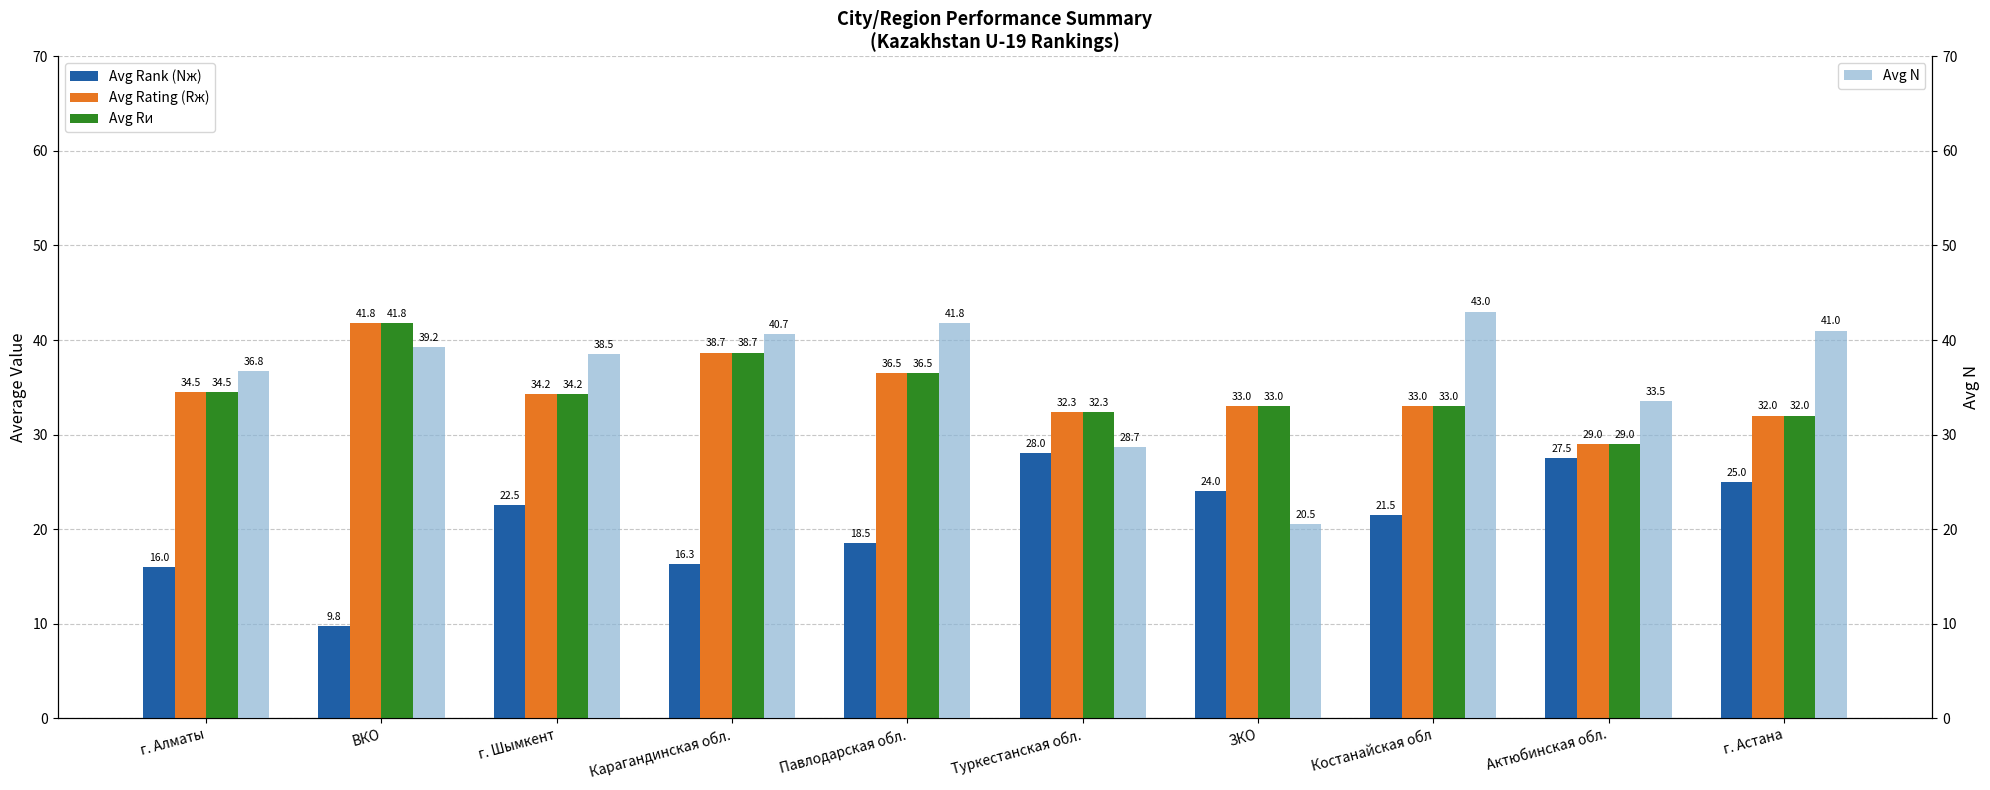

What are all the series names shown in the legend?

Avg Rank (Nж), Avg Rating (Rж), Avg Rи, Avg N